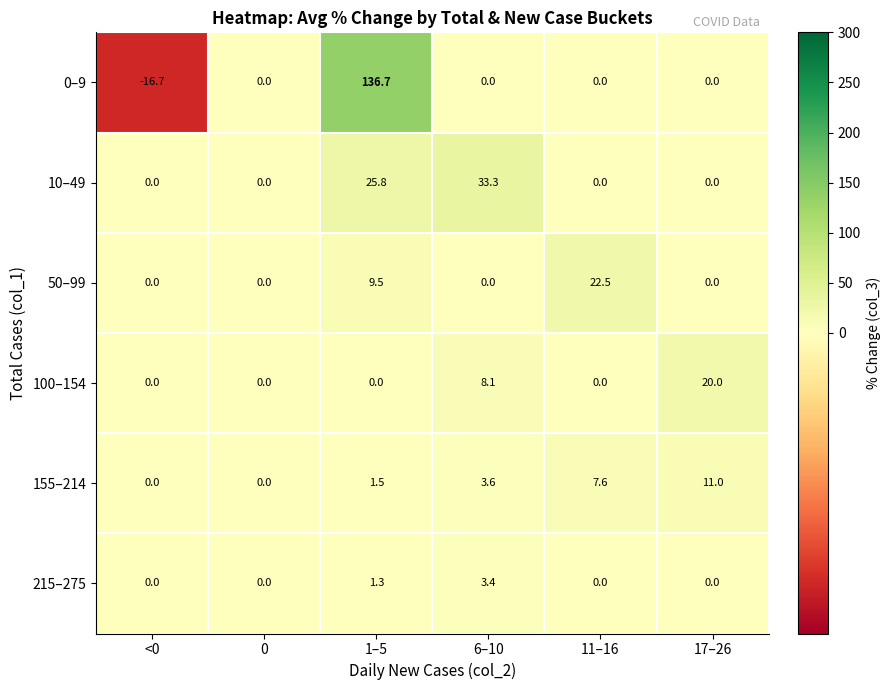

List the series in order of their peak value, lowest first.

215–275, 155–214, 100–154, 50–99, 10–49, 0–9